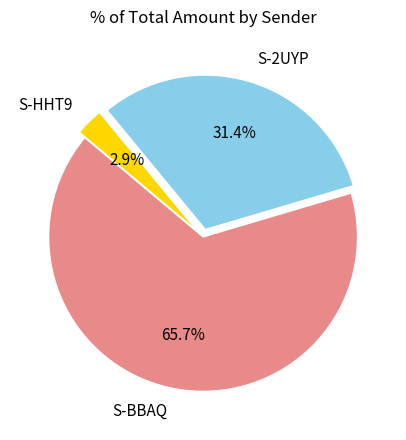

Combined, do S-2UYP and S-BBAQ account for over 50%?

Yes